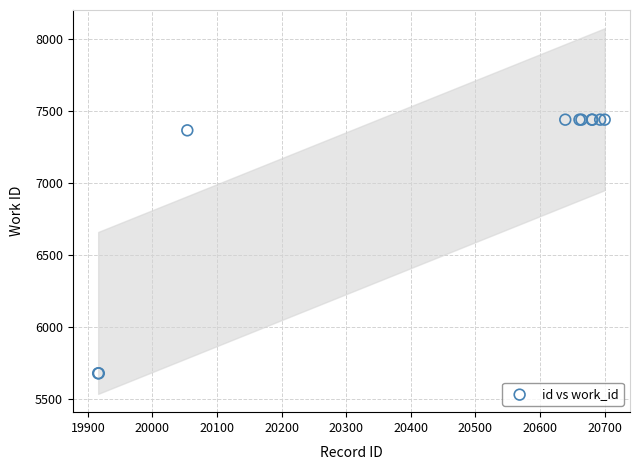

What Y value in the scatter plot is closest to 6560?

7365